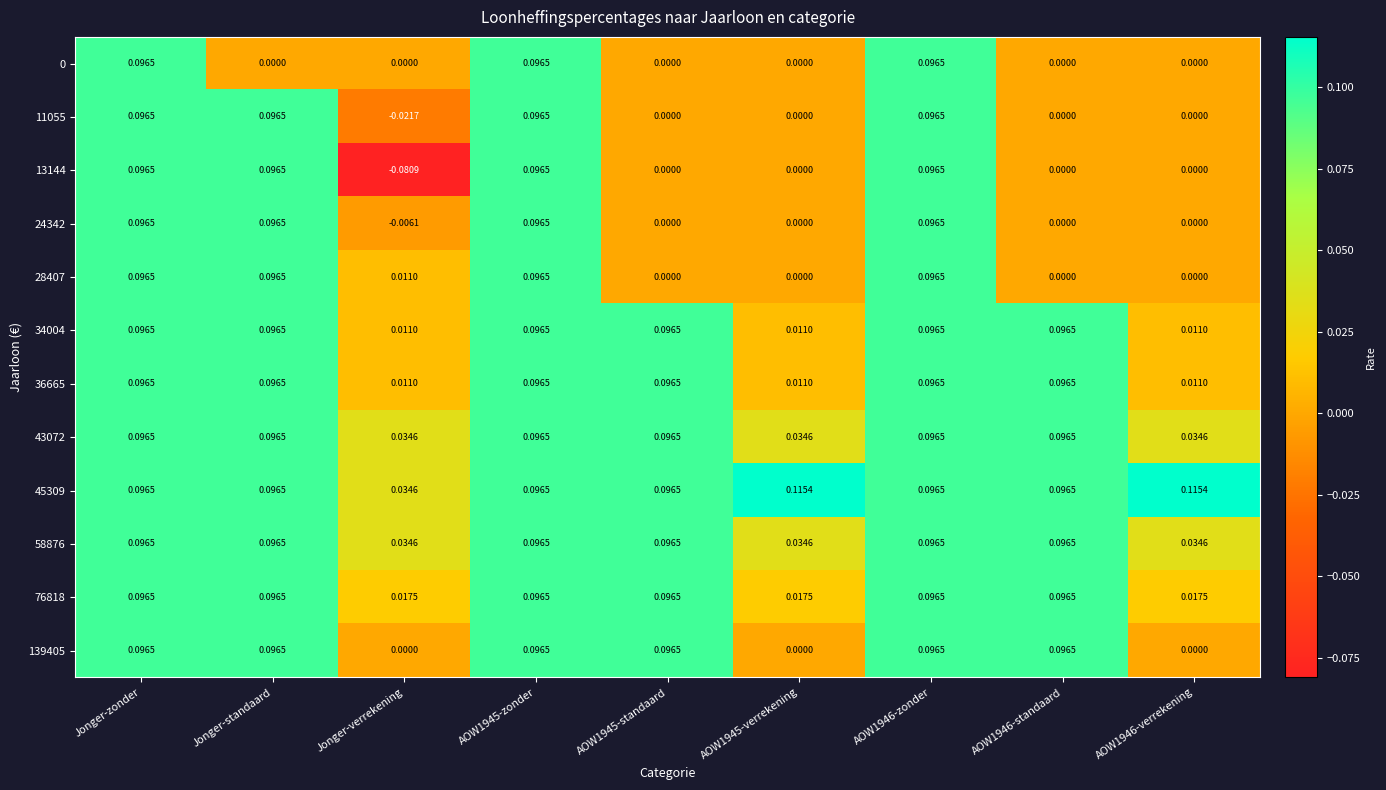

At which category does the chart reach its minimum across all series?

Jonger-verrekening